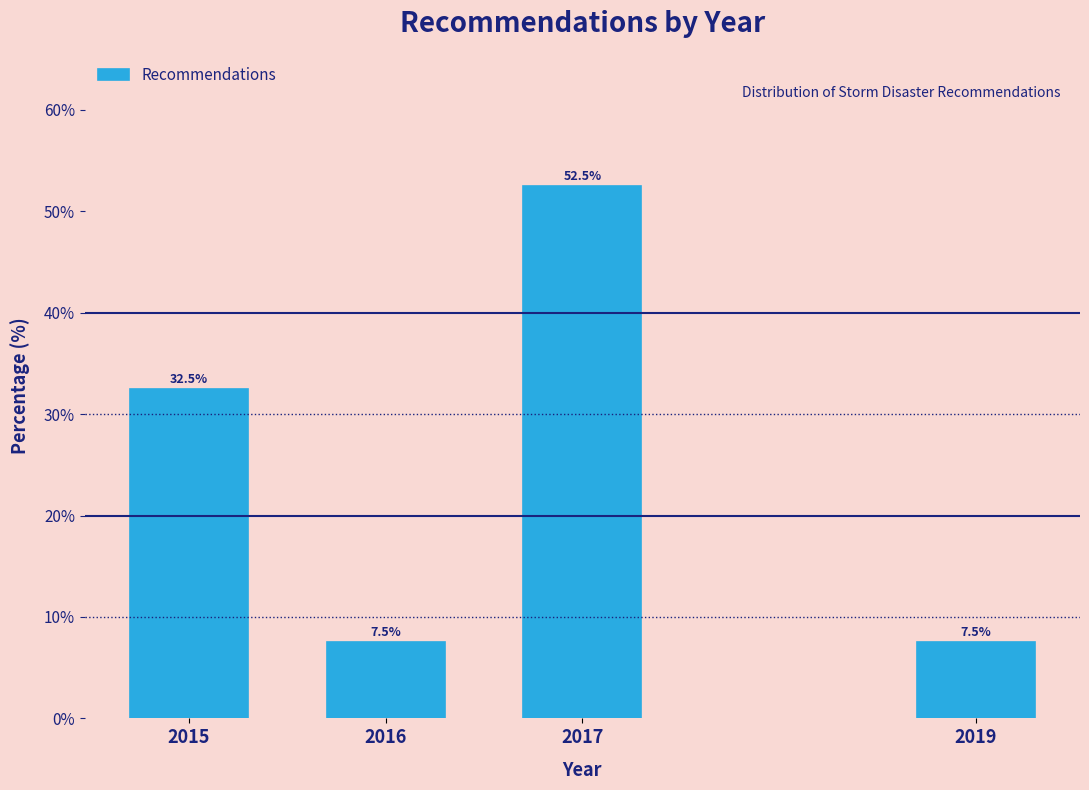

Reading left to right, list all the values displayed in this chart.

32.5	7.5	52.5	7.5